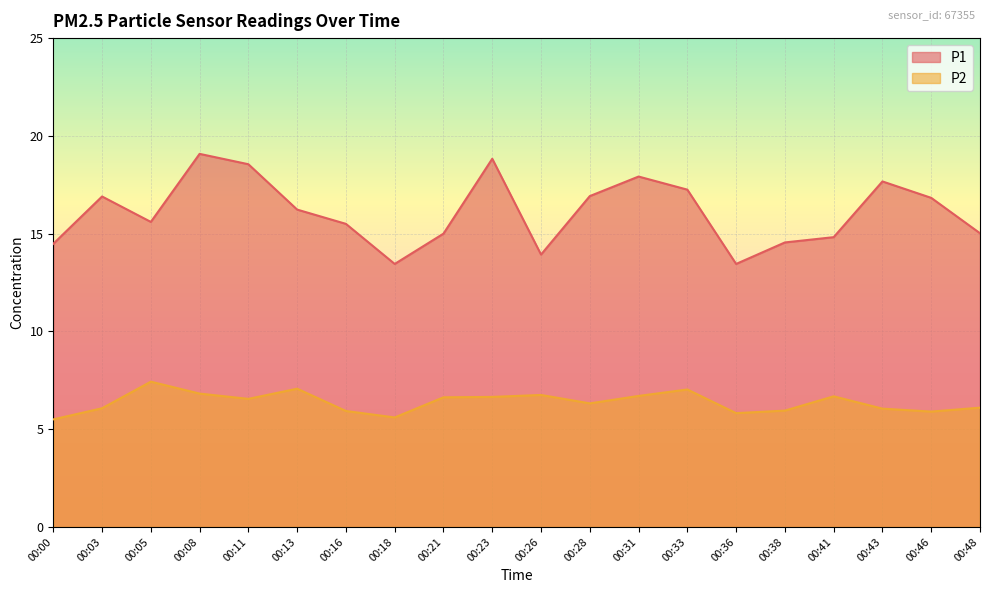

Reading left to right, transcribe all the data shown in this chart.

P1: 00:00=14.5	00:03=16.9	00:05=15.6	00:08=19.1	00:11=18.6	00:13=16.2	00:16=15.5	00:18=13.4	00:21=15.0	00:23=18.8	00:26=13.9	00:28=16.9	00:31=17.9	00:33=17.2	00:36=13.4	00:38=14.6	00:41=14.8	00:43=17.7	00:46=16.8	00:48=15.0
P2: 00:00=5.5	00:03=6.1	00:05=7.4	00:08=6.8	00:11=6.5	00:13=7.1	00:16=5.9	00:18=5.6	00:21=6.6	00:23=6.7	00:26=6.8	00:28=6.3	00:31=6.7	00:33=7.0	00:36=5.8	00:38=6.0	00:41=6.7	00:43=6.0	00:46=5.9	00:48=6.1